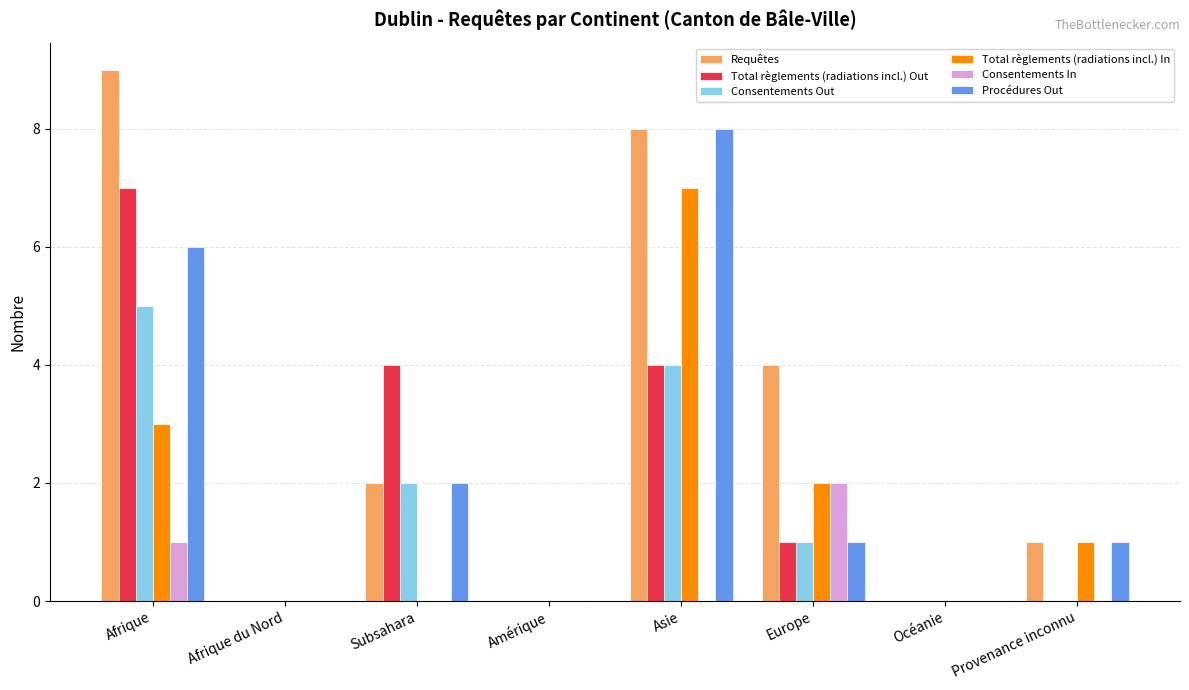

How many groups of bars are there?

8